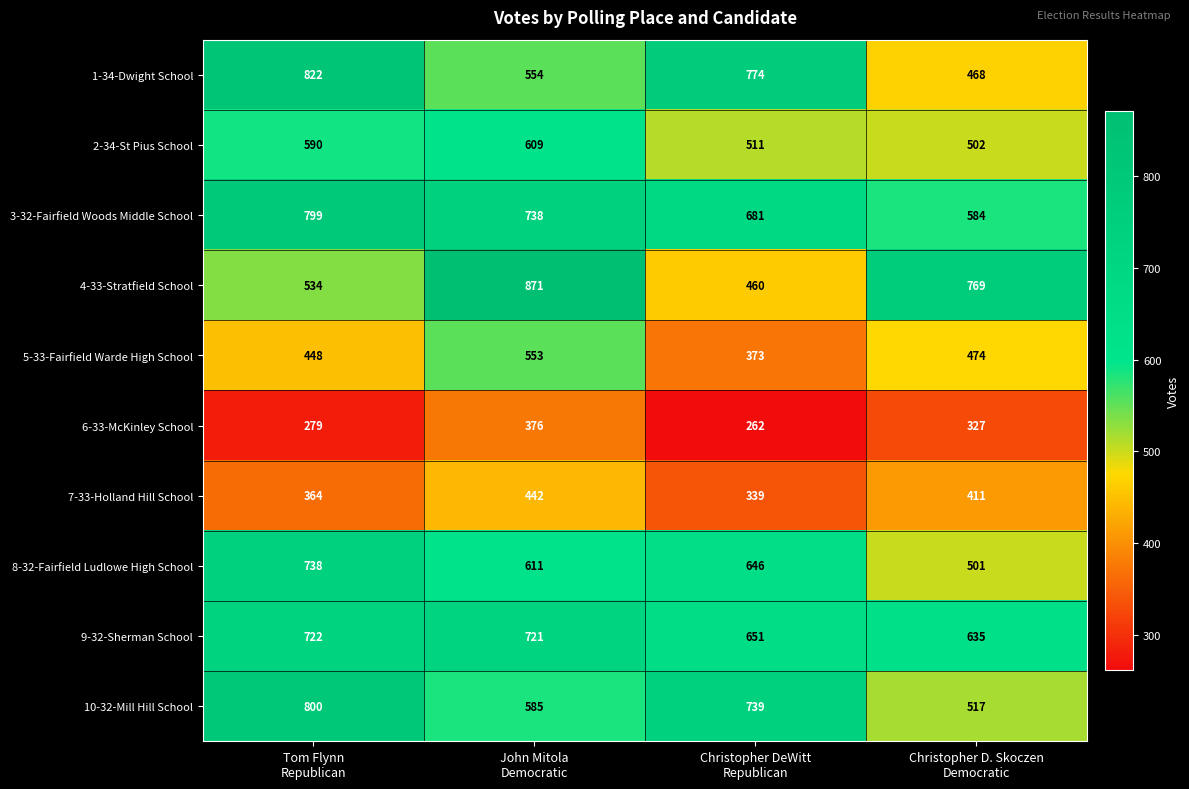

What is the difference between the maximum and minimum values in the 10-32-Mill Hill School series?

283